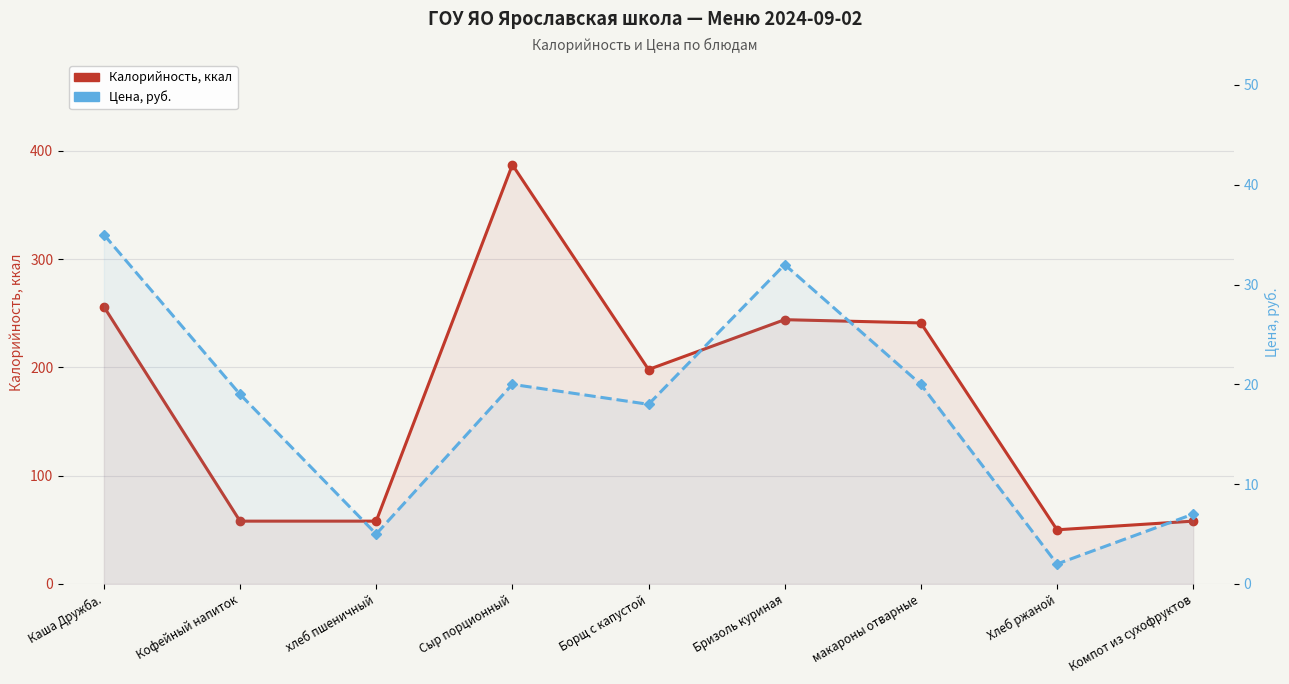

What is the maximum value for Цена?

35